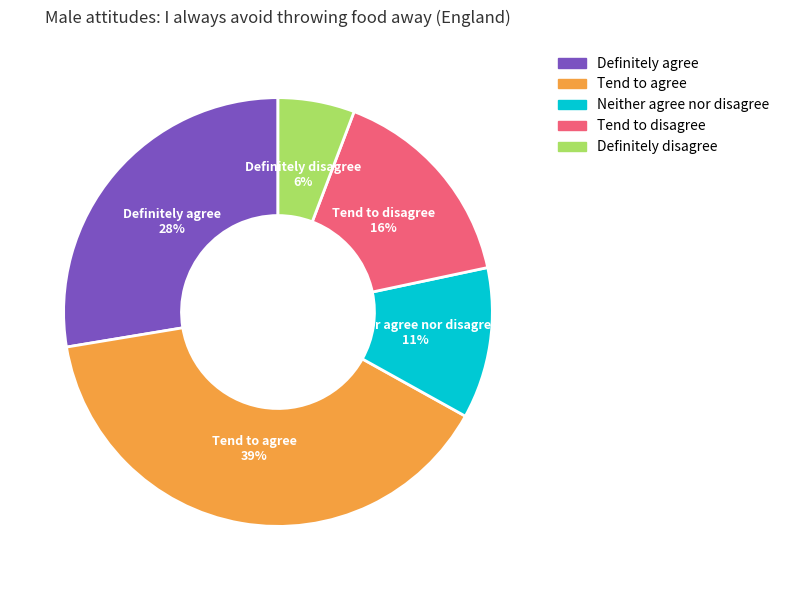

Which slice is the smallest?

Definitely disagree